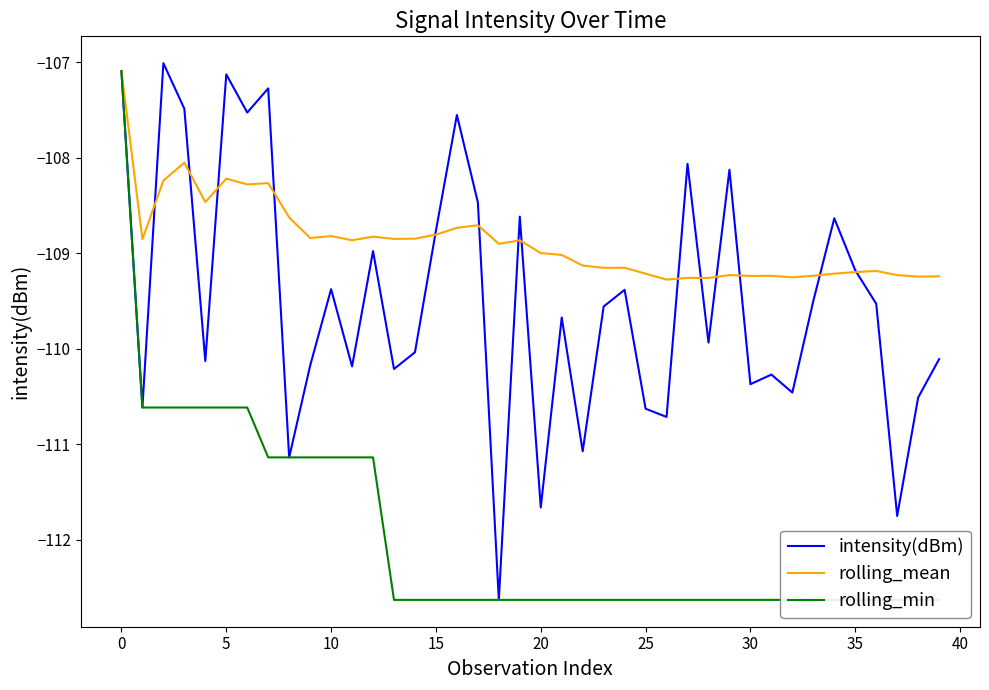

Which series has the largest total across all categories?

rolling_mean